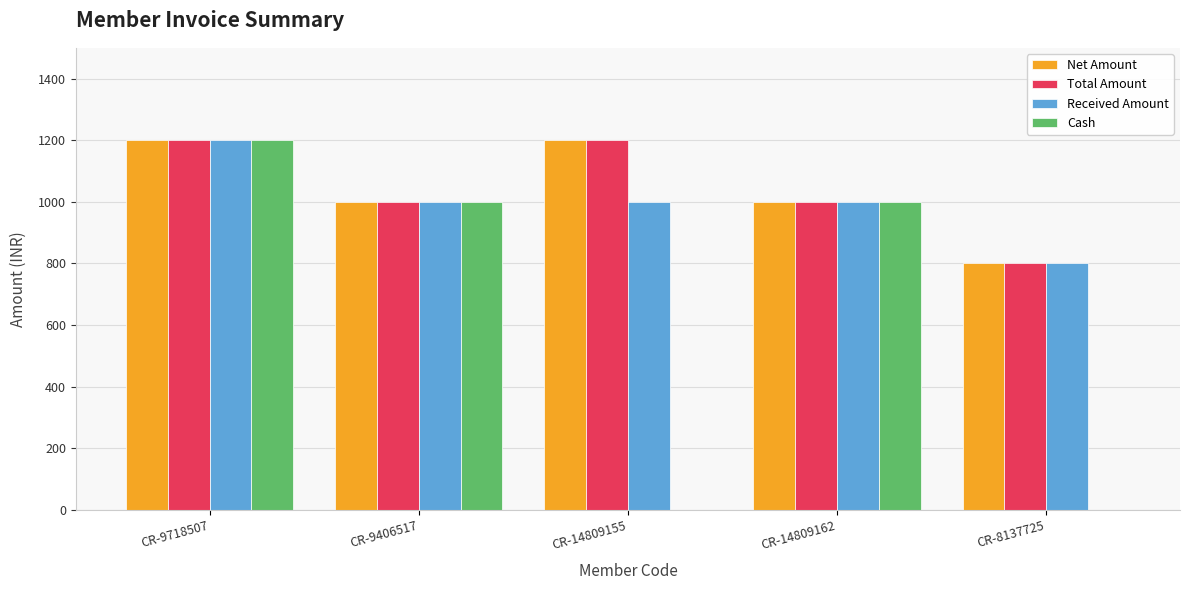

True or false: Cash has a value of 0 at CR-8137725.

True